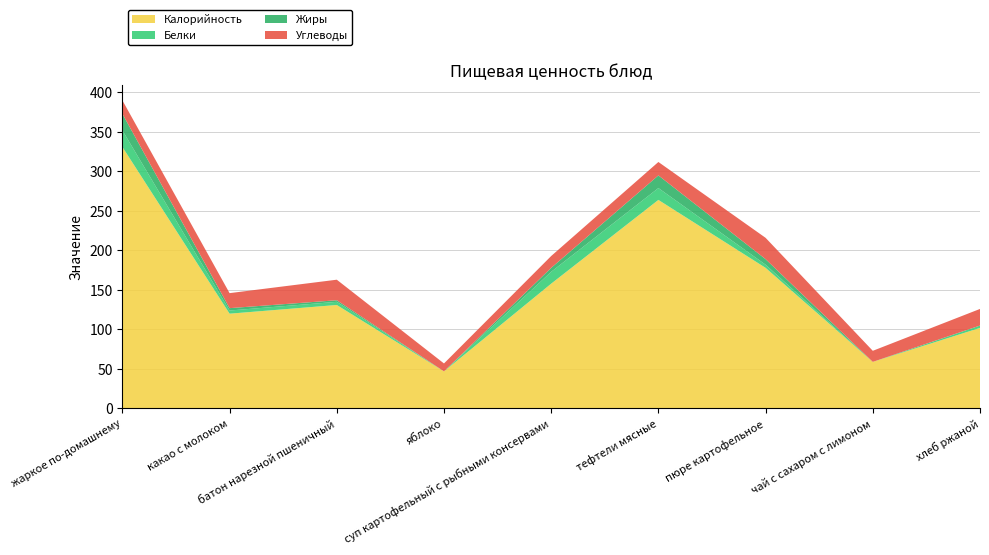

Reading left to right, extract all data points from this chart.

Калорийность: 331	120	131	47	158	264	178	59	102
Белки: 21	4	4	0	15	15	4	0	3
Жиры: 21	3	2	0	5	16	7	0	0
Углеводы: 17	19	26	10	15	17	27	14	21